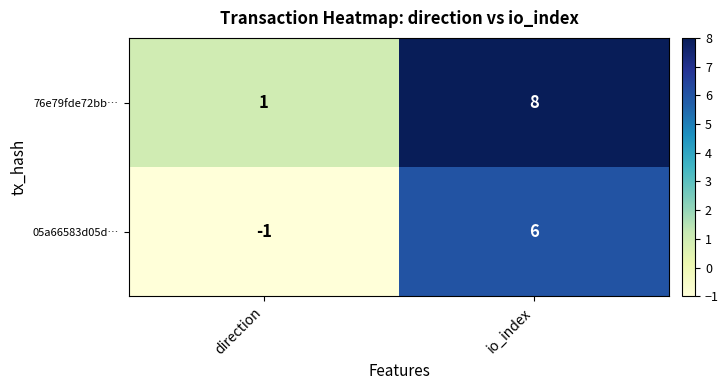

Which label corresponds to the largest value in the chart?

io_index